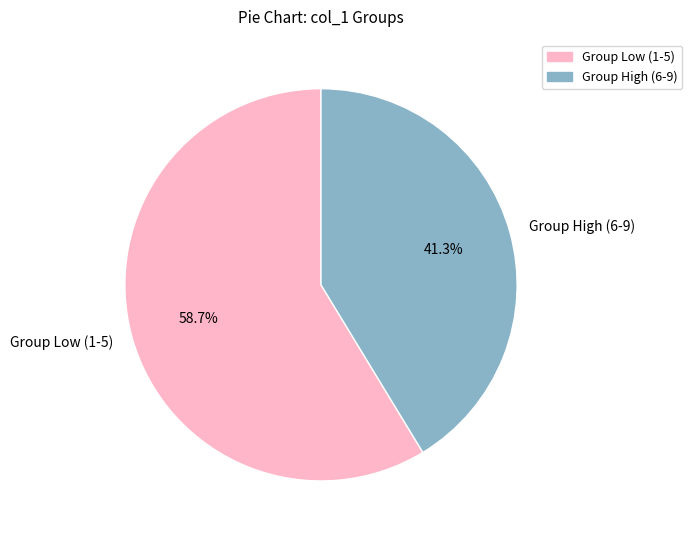

Do Group High (6-9) and Group Low (1-5) together represent more than half of the pie?

Yes